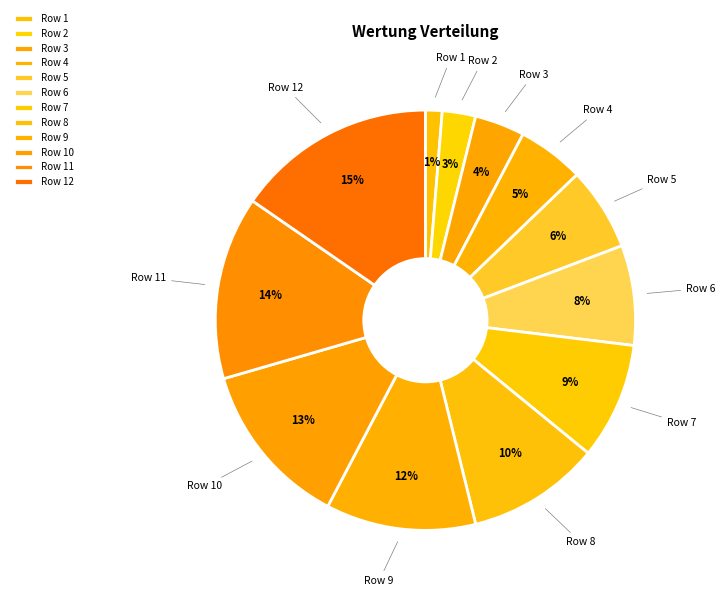

Do Row 1 and Row 3 together represent more than half of the pie?

No